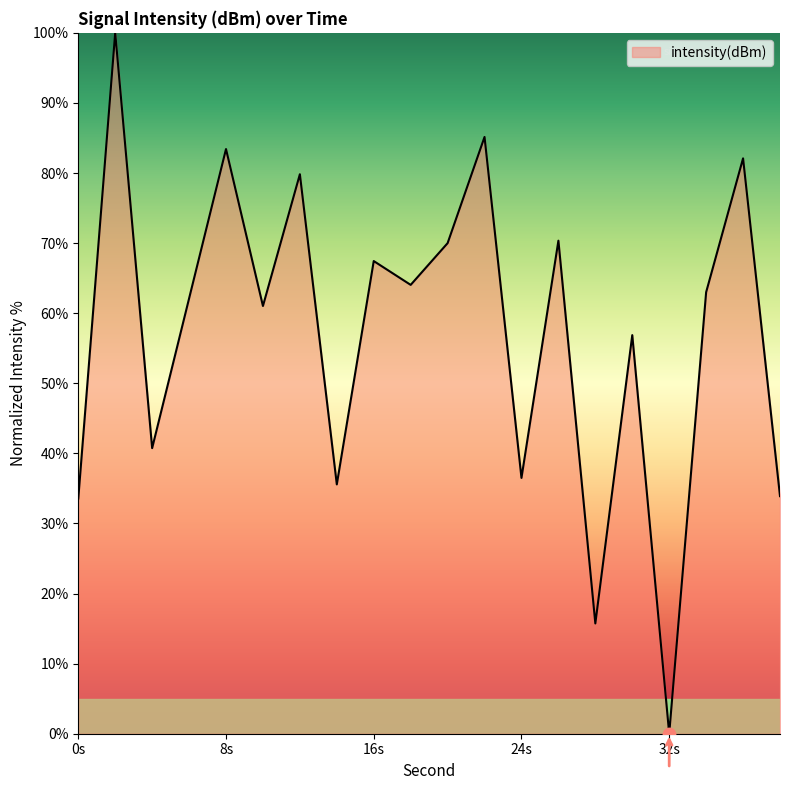

What is the difference between the maximum and minimum values?

100.0